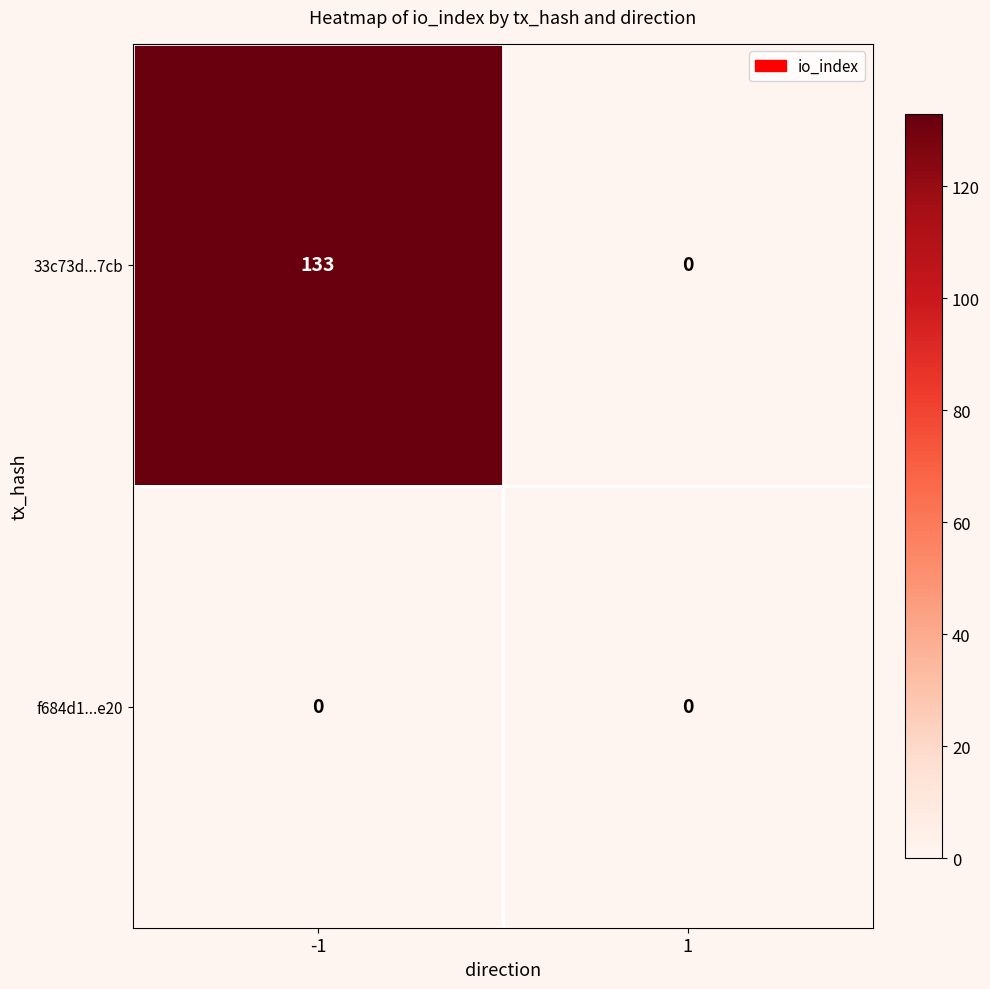

Reading right to left, extract all data points from this chart.

33c73d...7cb: 0	133
f684d1...e20: 0	0